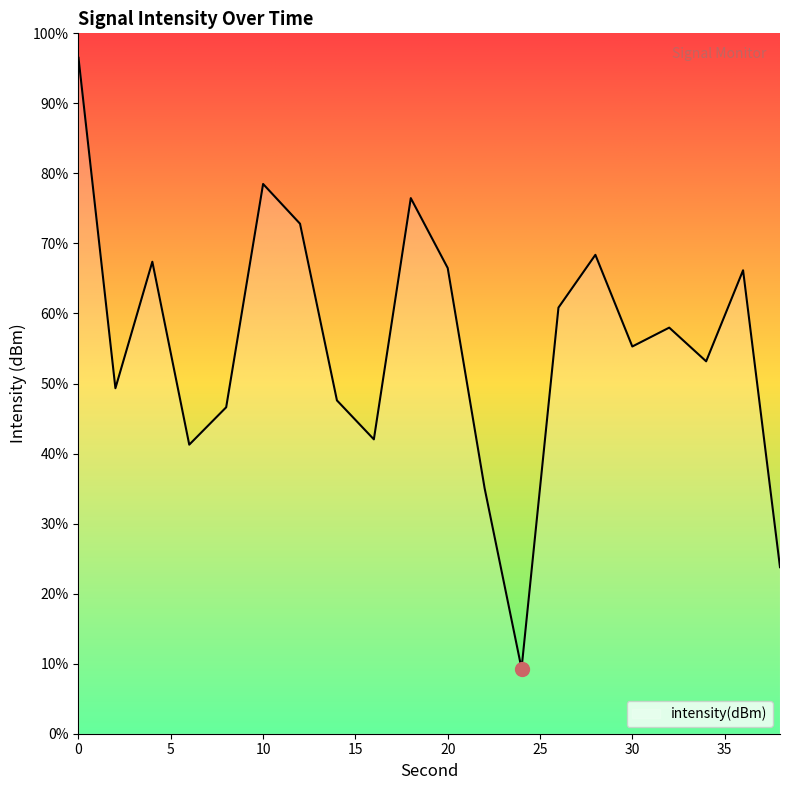

List the labels in order of value, smallest first.

24, 38, 22, 6, 16, 8, 14, 2, 34, 30, 32, 26, 36, 20, 4, 28, 12, 18, 10, 0